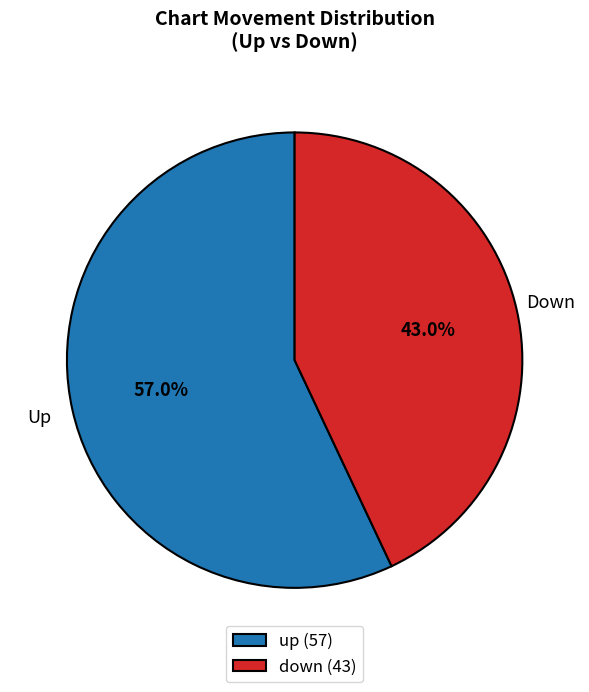

Rank the categories by value from lowest to highest.

down, up